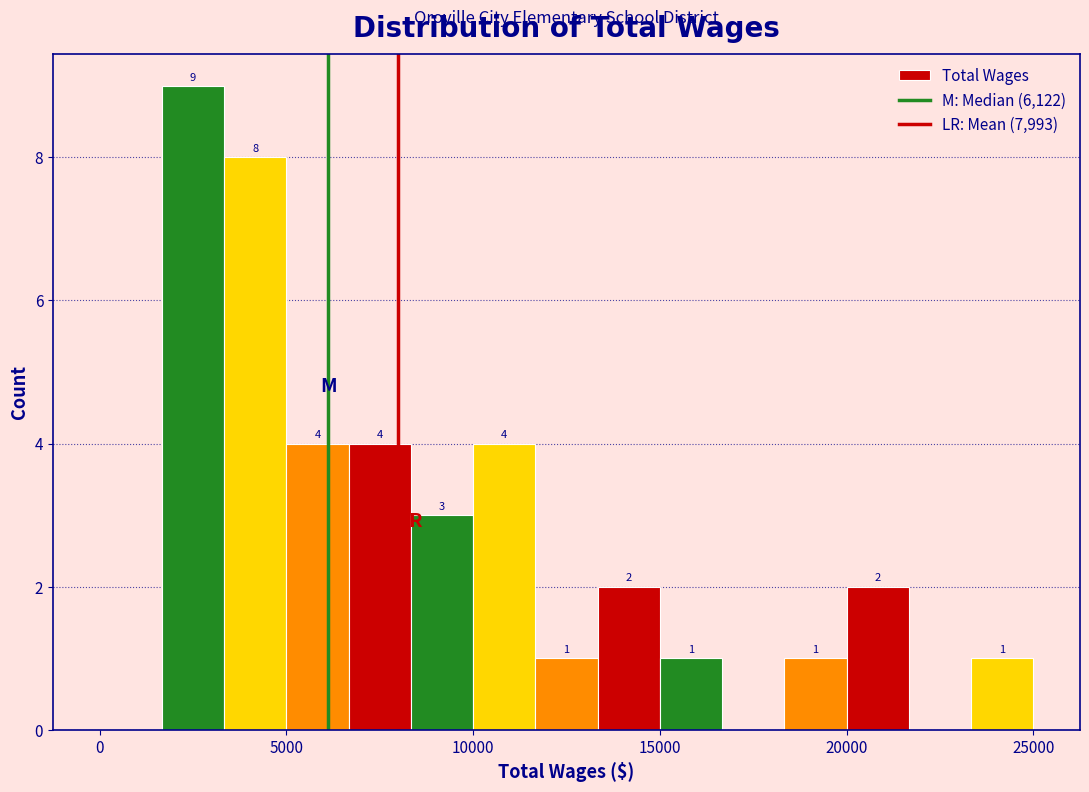

Around what value on the x-axis is the tallest bar? Give the approximate position of its centre, as read against the axis.

2500